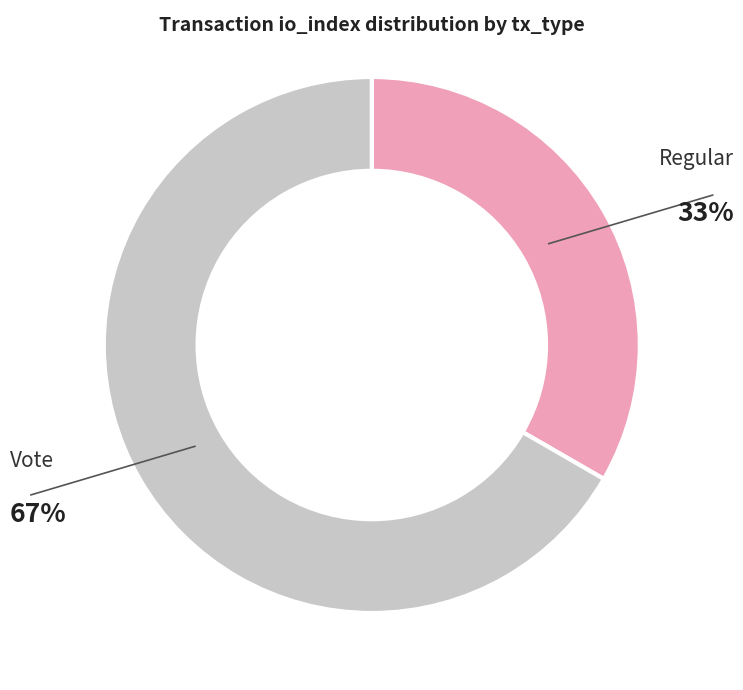

Which slice is the largest?

Vote